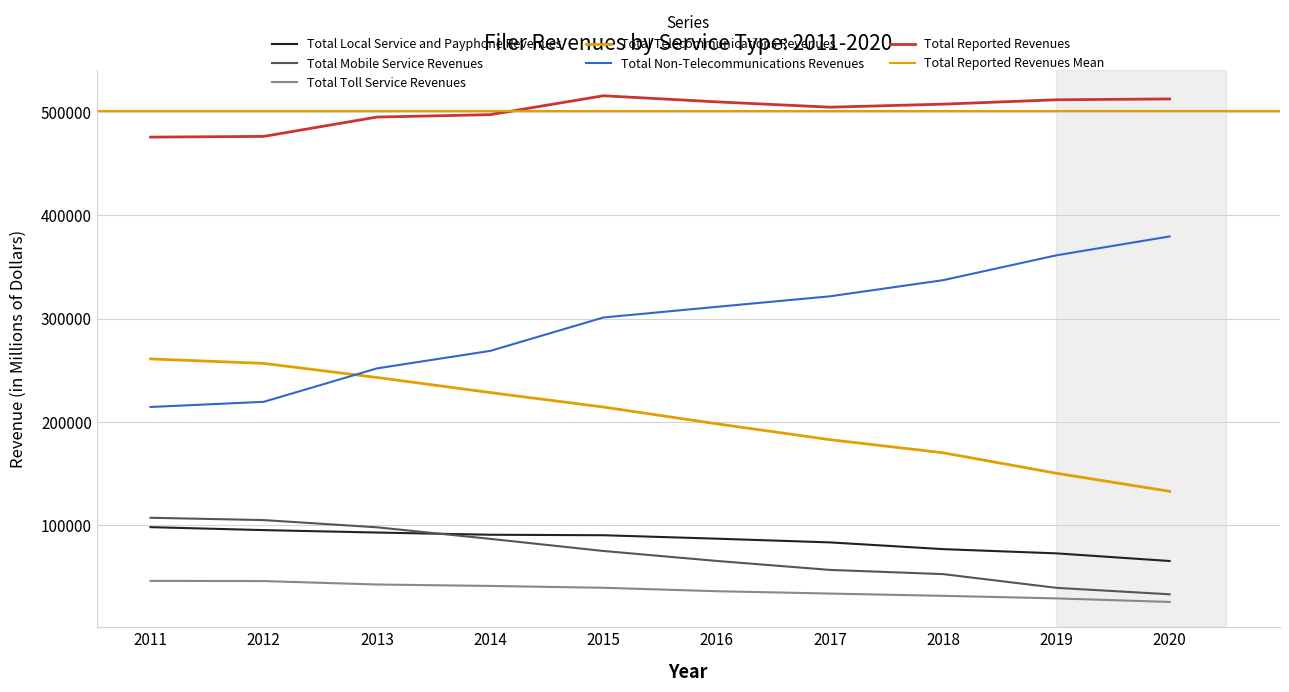

True or false: Total Reported Revenues and Total Mobile Service Revenues cross at least once.

False